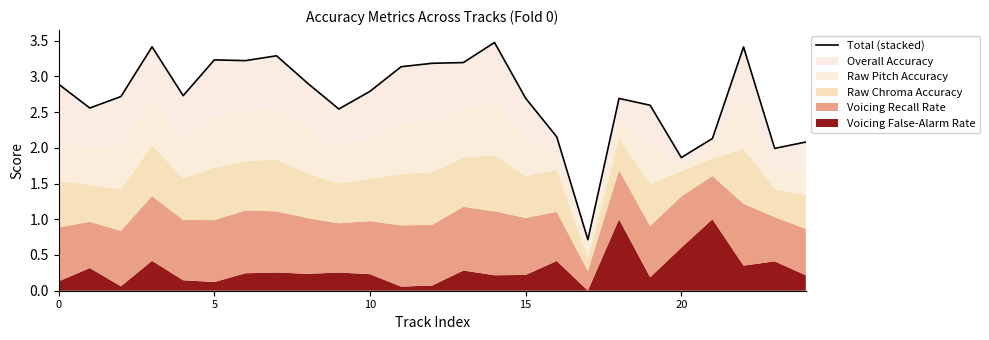

What is the label of the 19th point from the right?

6